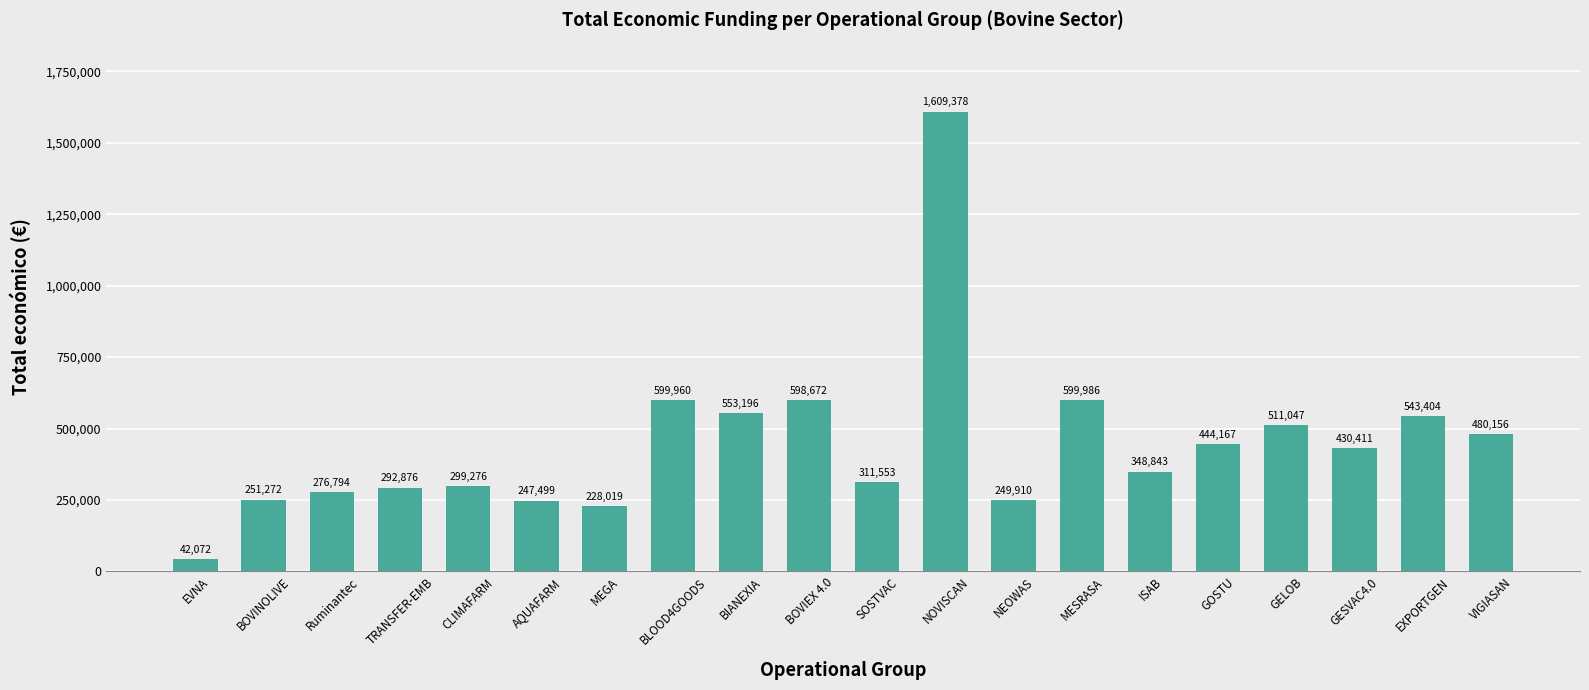

What is the change in value from TRANSFER-EMB to MESRASA?

+307110